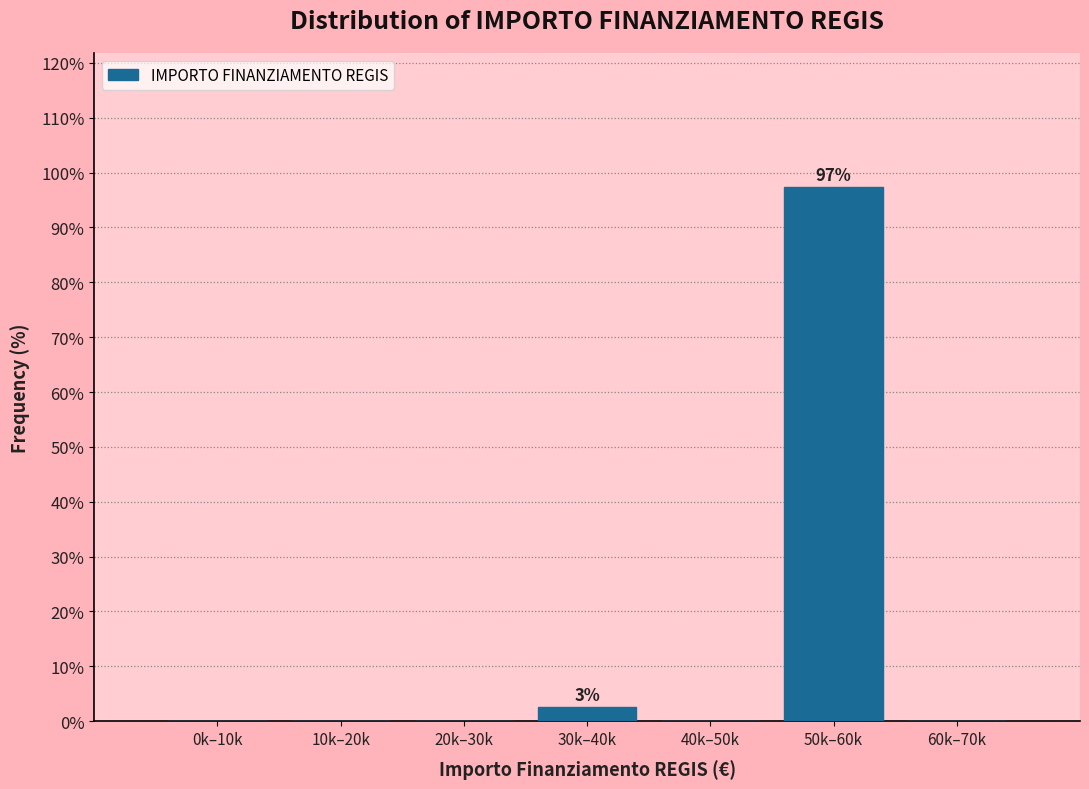

Reading right to left, extract all data points from this chart.

60k–70k=0.0	50k–60k=97.4	40k–50k=0.0	30k–40k=2.6	20k–30k=0.0	10k–20k=0.0	0k–10k=0.0